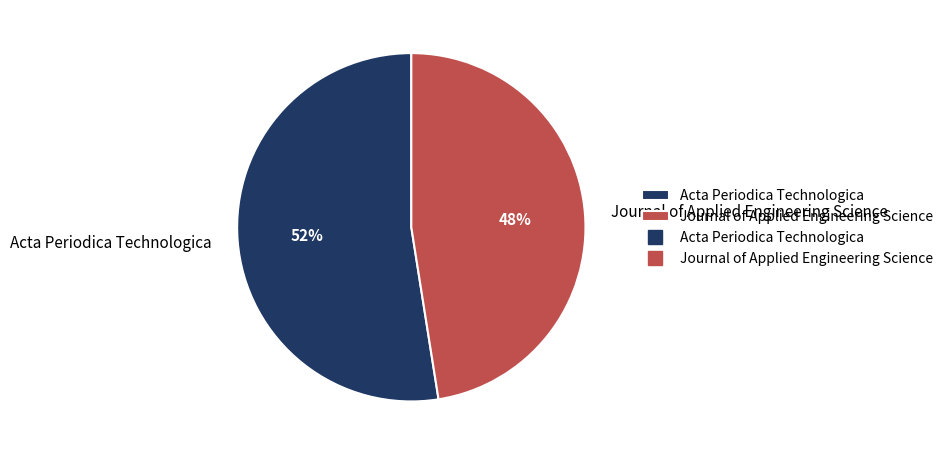

Which category has the smallest portion of the pie?

Journal of Applied Engineering Science